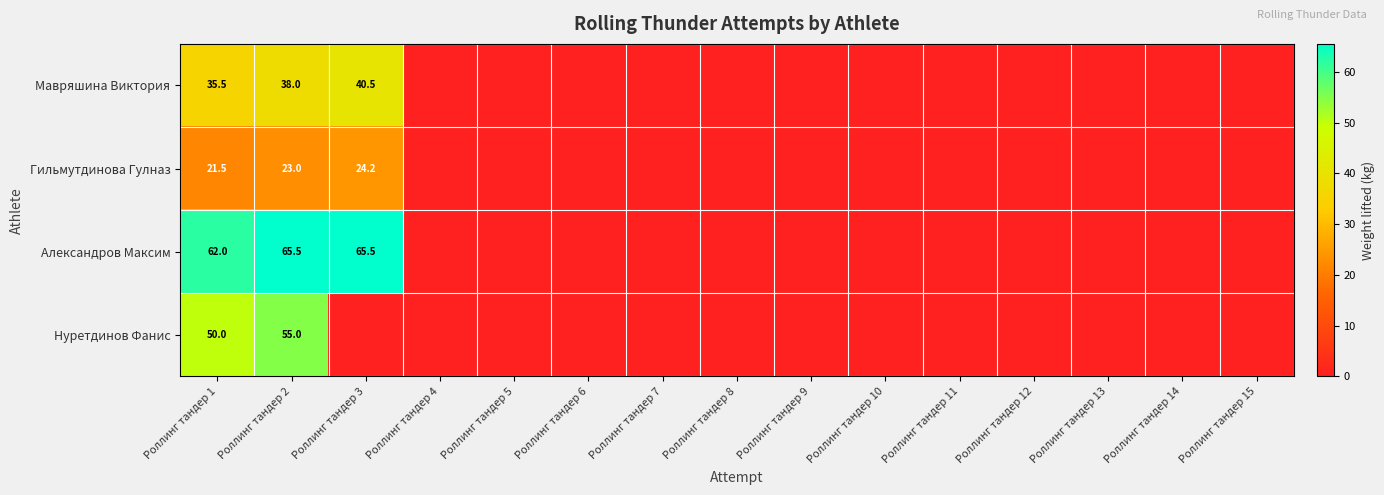

Rank the series at Роллинг тандер 1 from highest to lowest value.

Александров Максим, Нуретдинов Фанис, Мавряшина Виктория, Гильмутдинова Гулназ